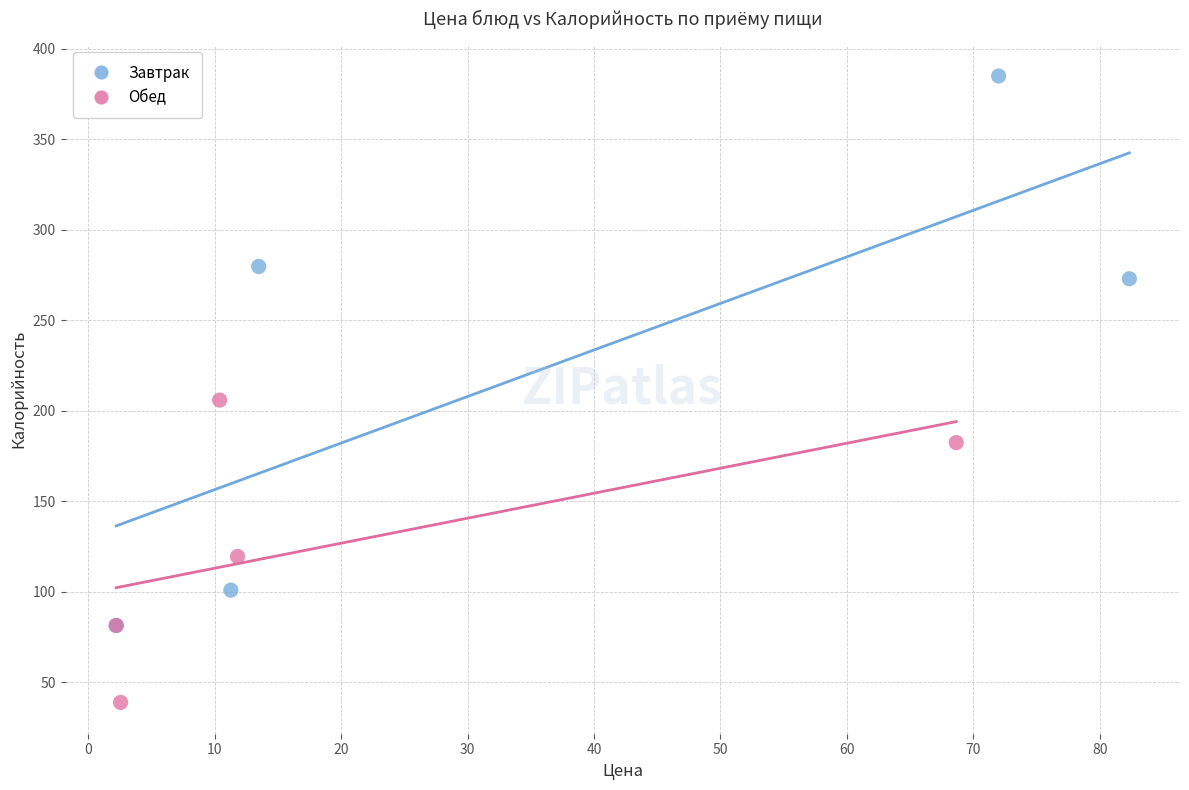

Which series has the largest Y range (max minus min)?

Завтрак